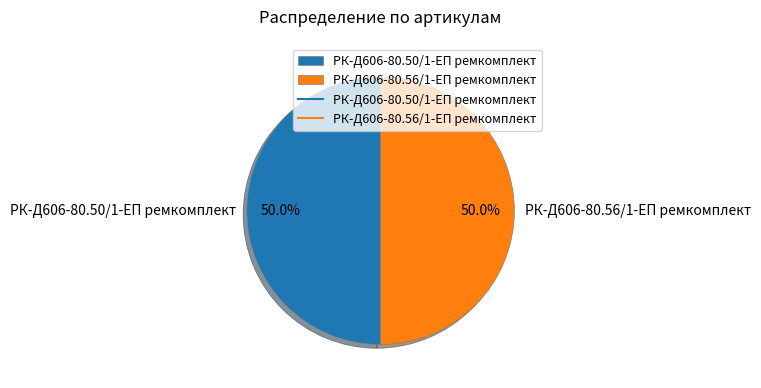

To the nearest percent, what percentage of the pie is РК-Д606-80.50/1-ЕП ремкомплект?

50%